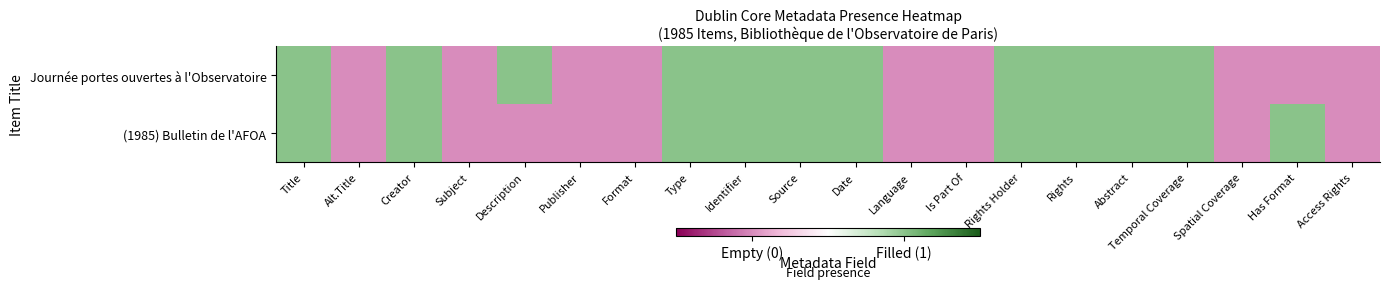

Which series has the largest total across all categories?

Journée portes ouvertes à l'Observatoire